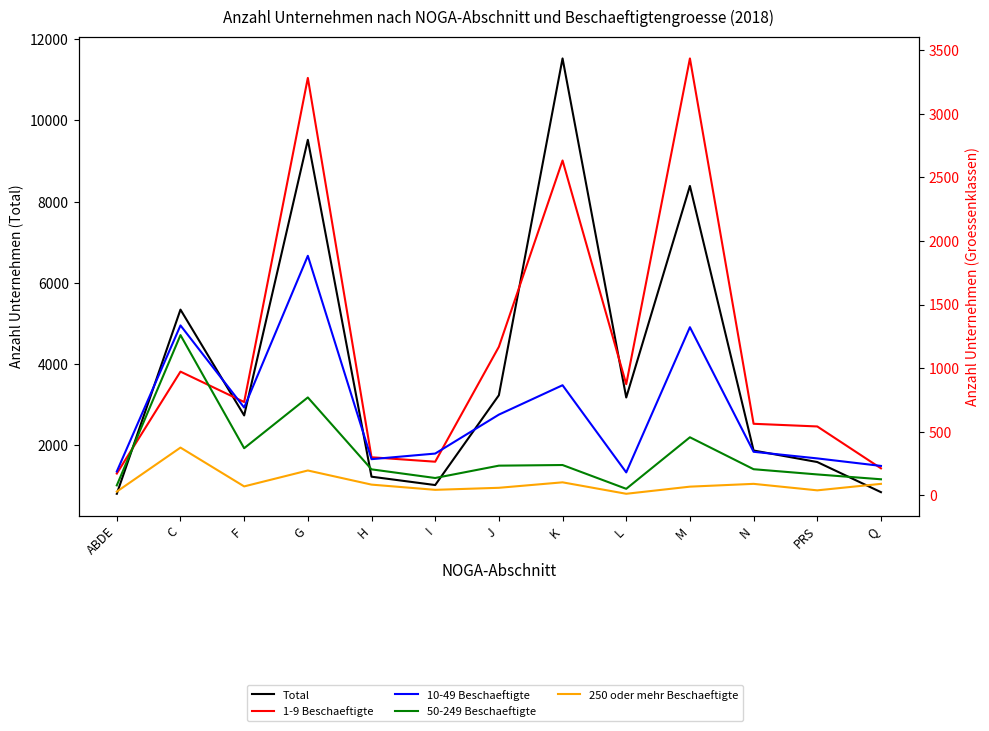

Between G and M, which is larger?

G